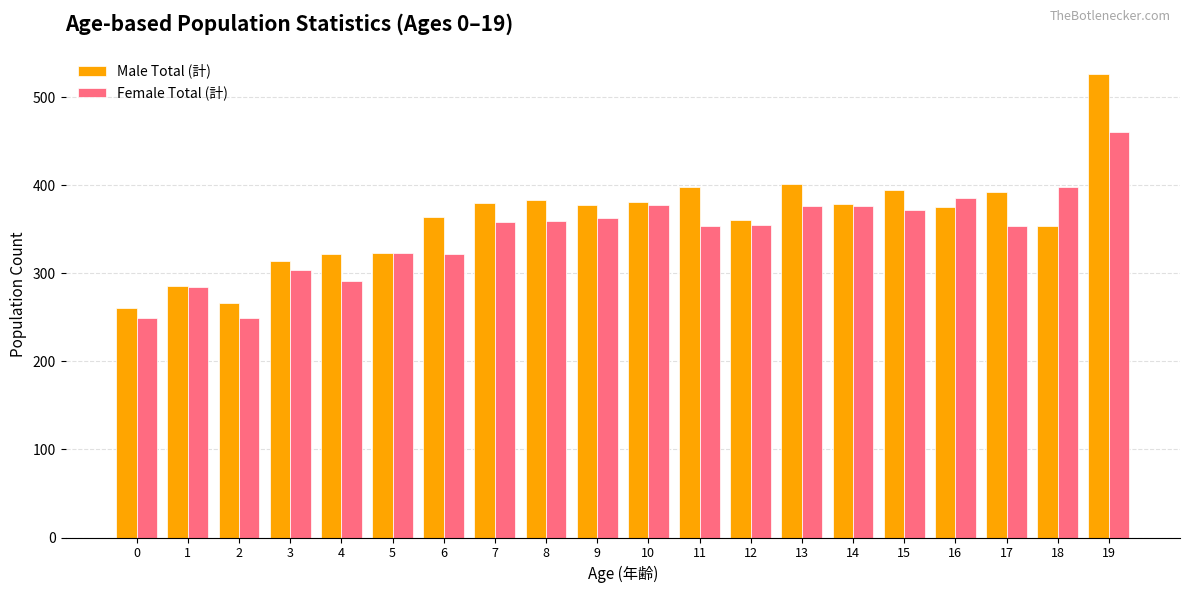

What is the total value across all series at 19?

987